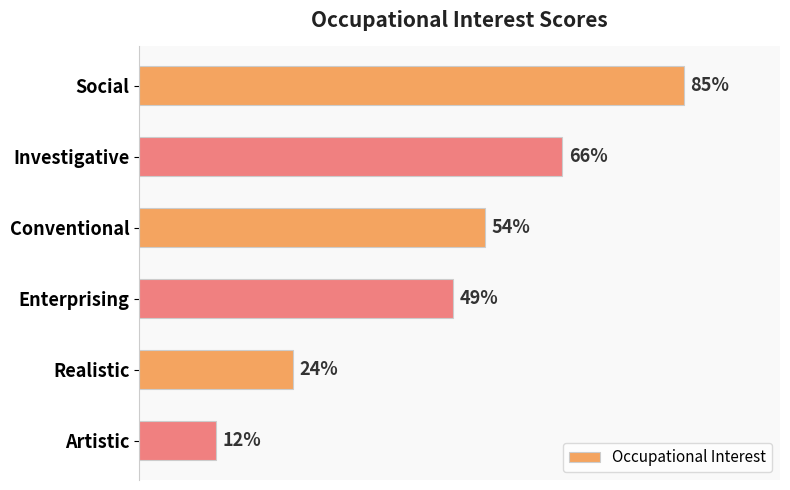

Rank the categories by value from lowest to highest.

Artistic, Realistic, Enterprising, Conventional, Investigative, Social